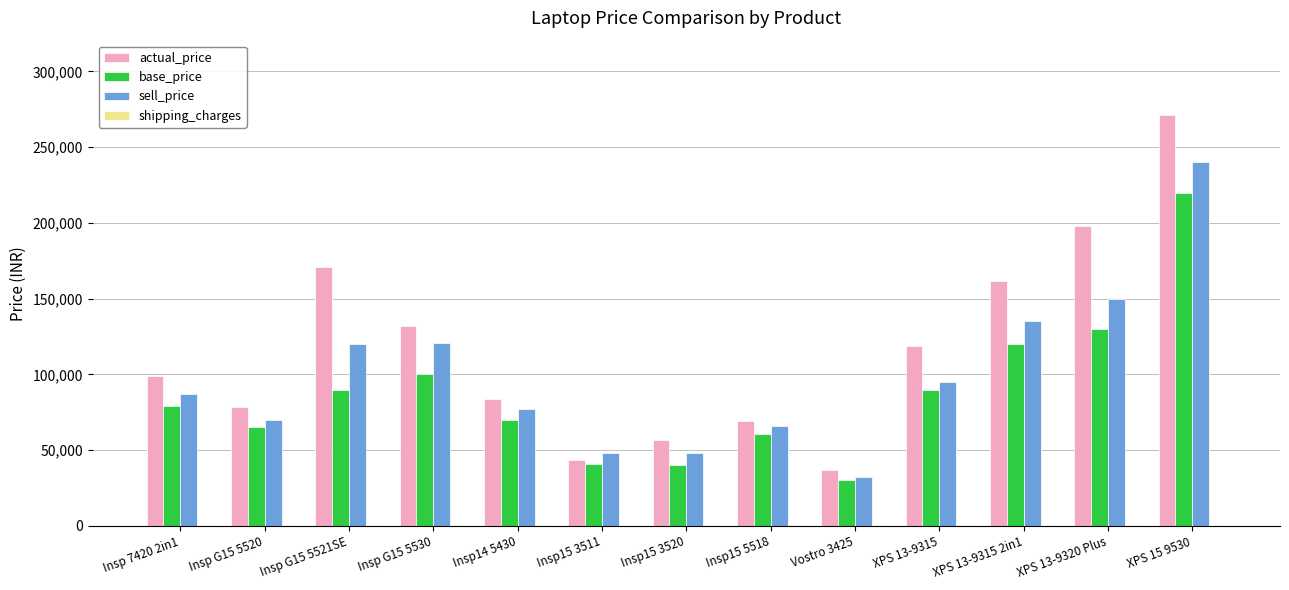

At which label is actual_price closest to 154200?

XPS 13-9315 2in1